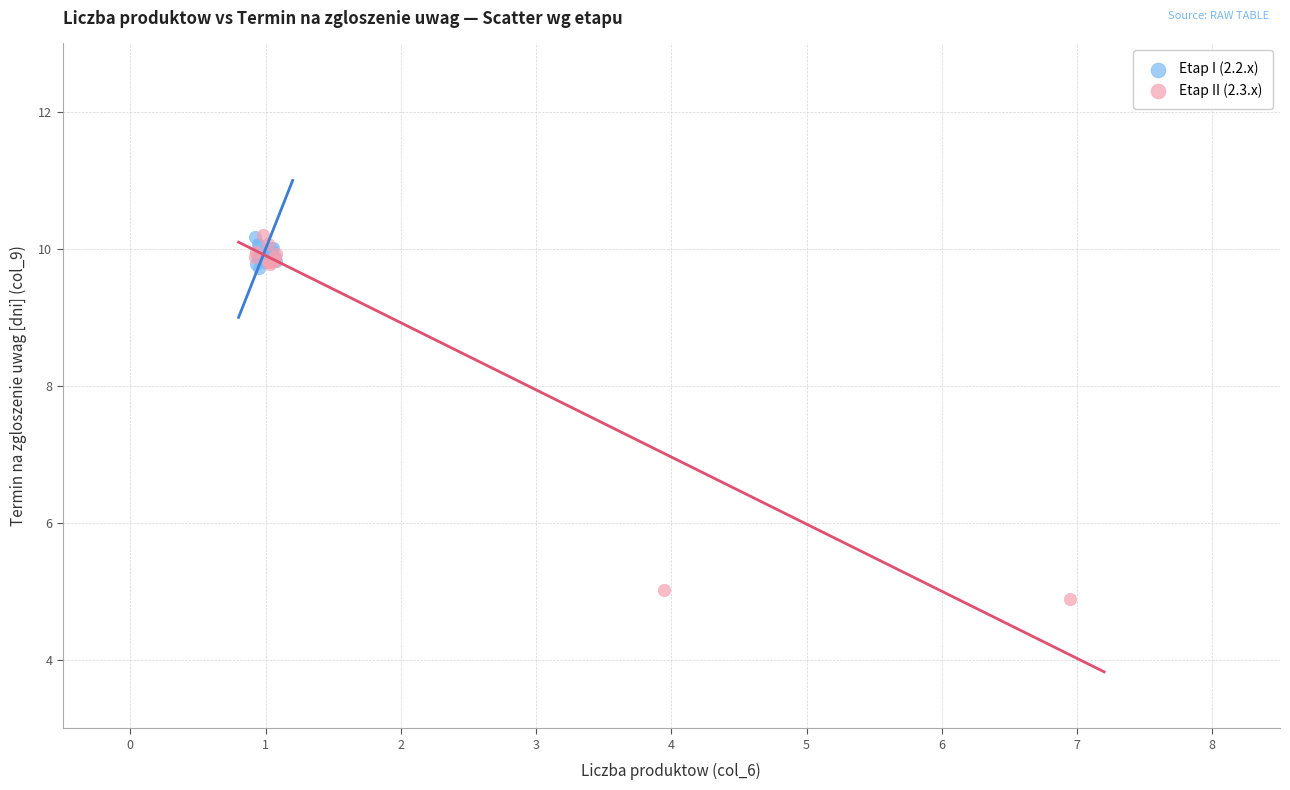

Which series has the widest spread of Y values?

Etap II (2.3.x)